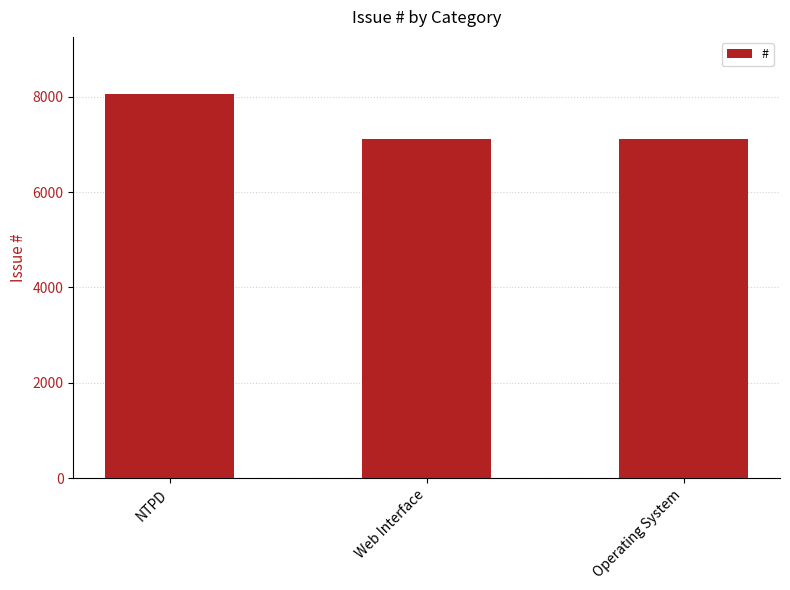

What is the sum of all values?

22287